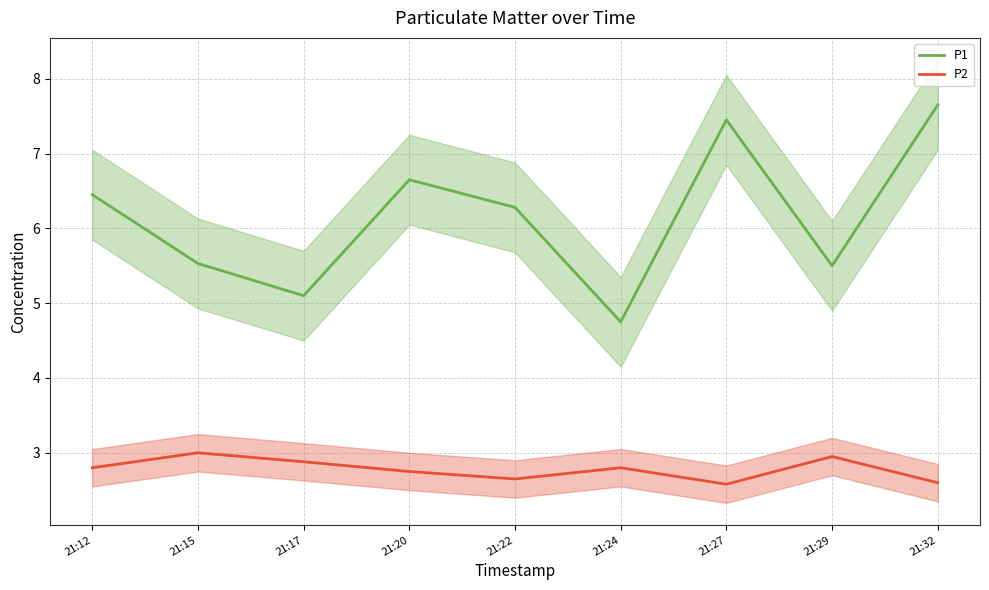

List the series in order of their overall mean, lowest first.

P2, P1